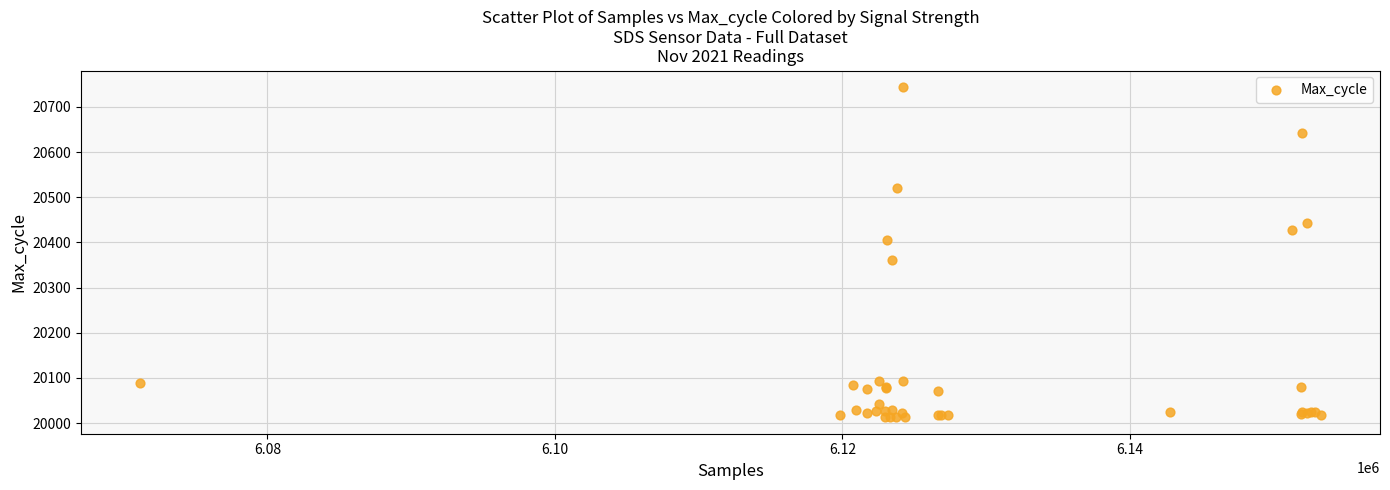

What Y value in the scatter plot is closest to 20378?

20360